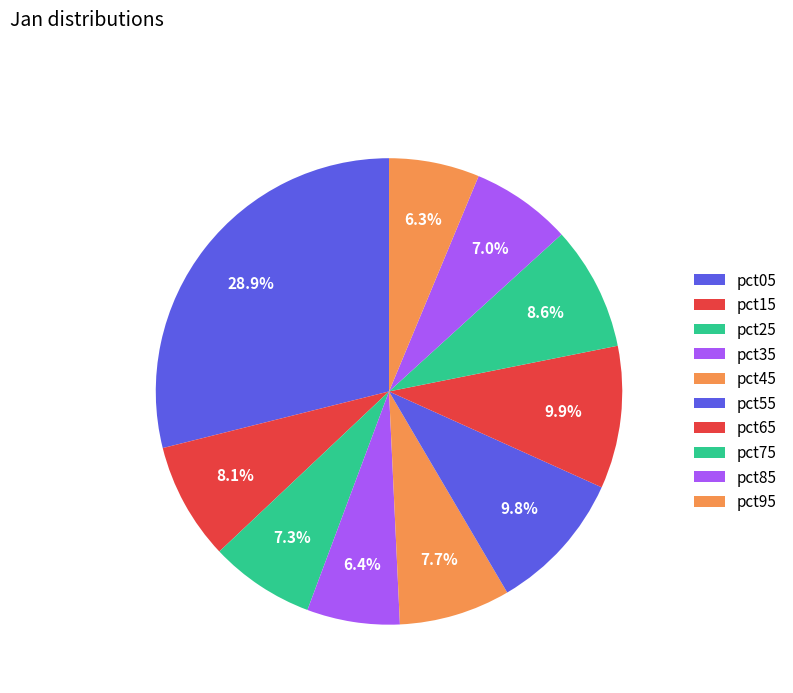

To the nearest percent, what is the difference between the largest and smallest slice percentages?

23%